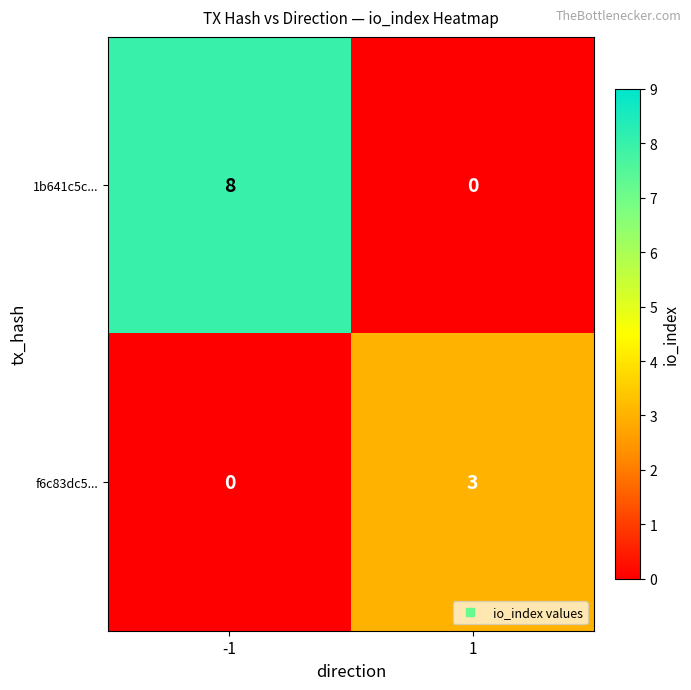

Reading left to right, what are all the values shown in this chart?

1b641c5c...: -1=8	1=0
f6c83dc5...: -1=0	1=3